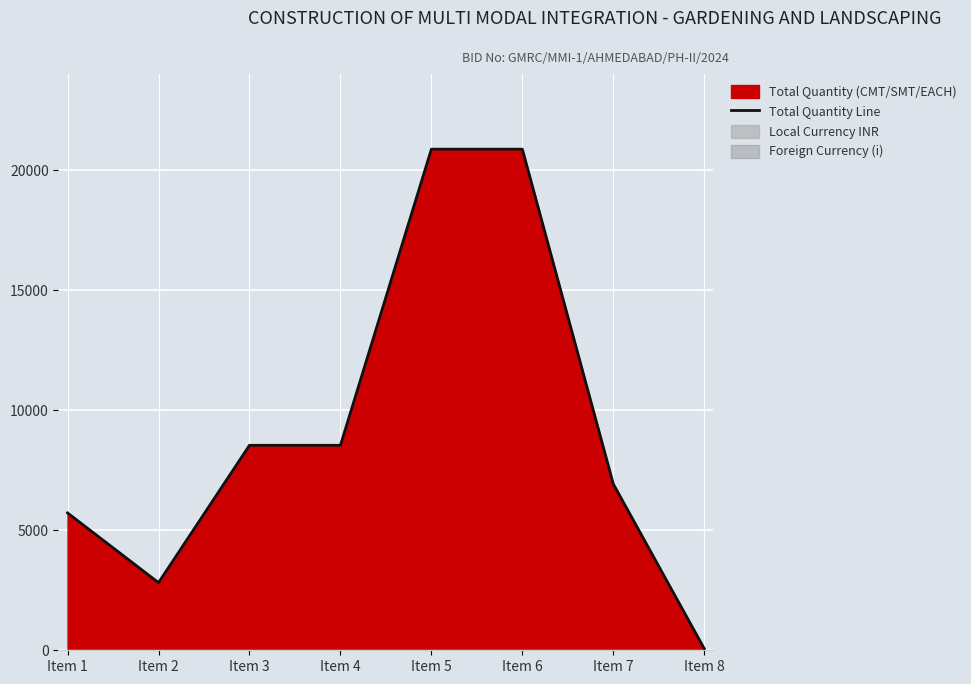

True or false: the data shows 71.0 at Item 8.

True